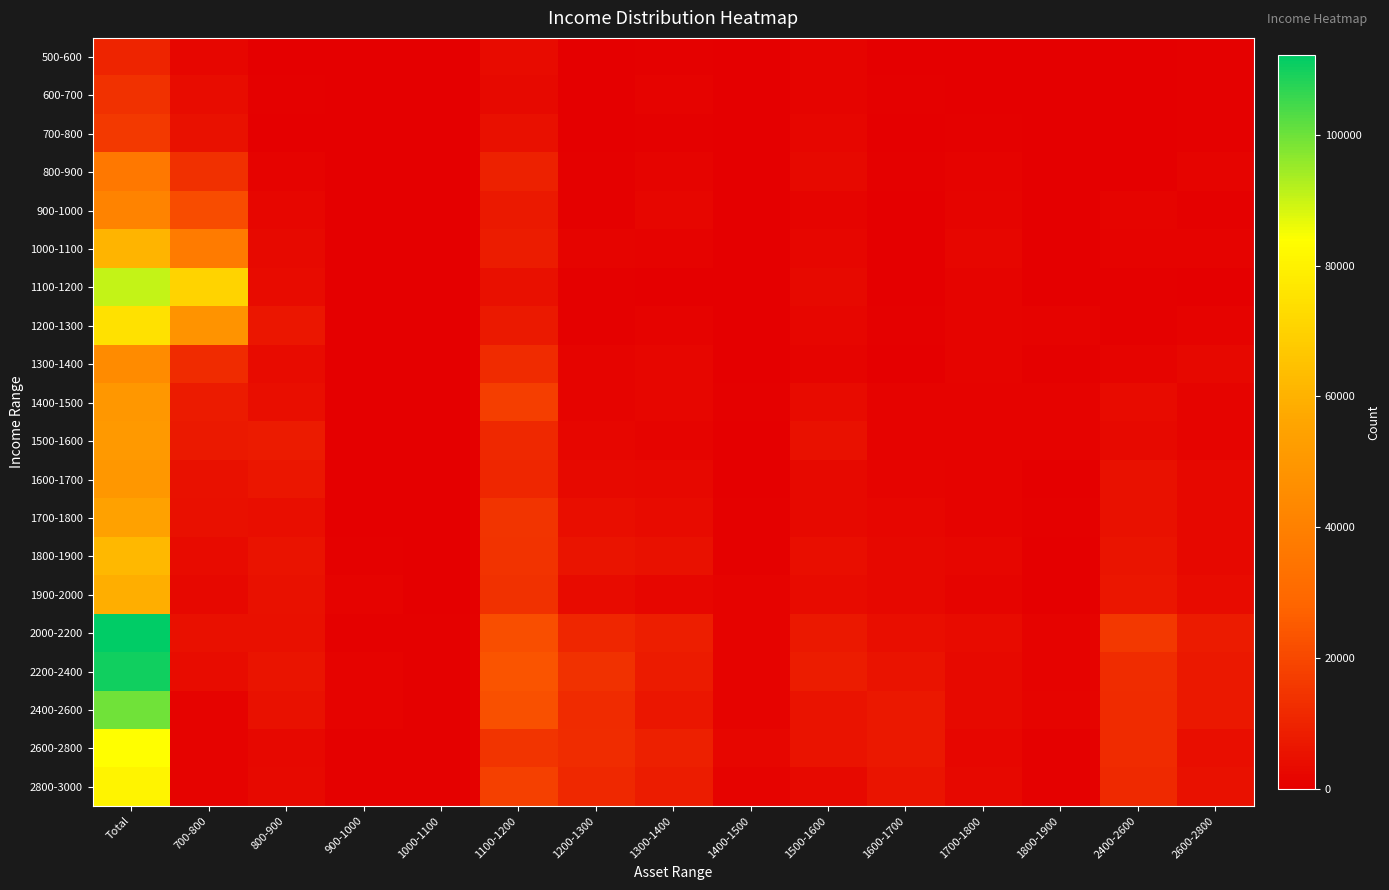

At which category is the sum across all series the highest?

Total